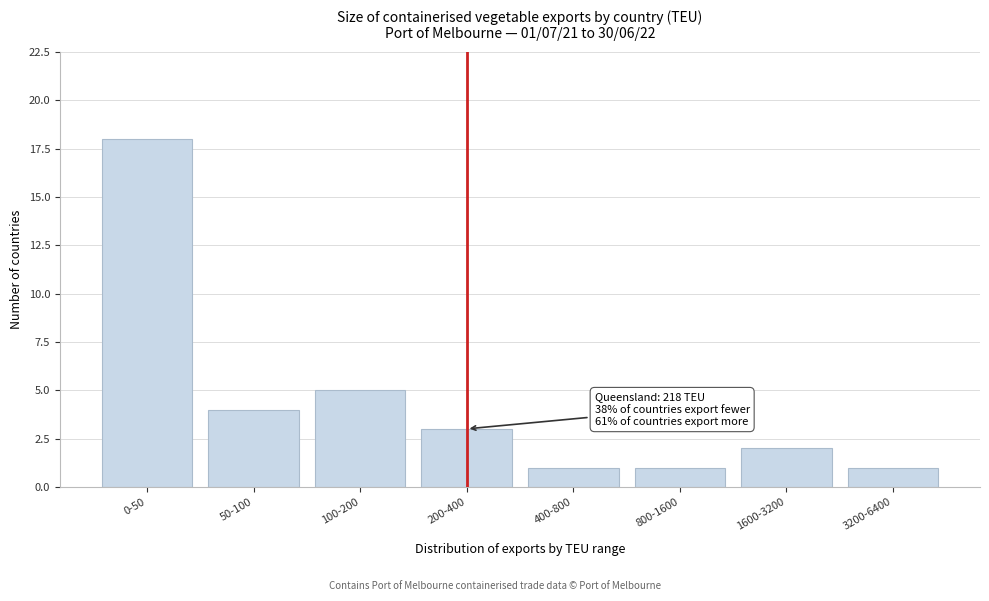

Reading left to right, extract all data points from this chart.

0-50=18	50-100=4	100-200=5	200-400=3	400-800=1	800-1600=1	1600-3200=2	3200-6400=1